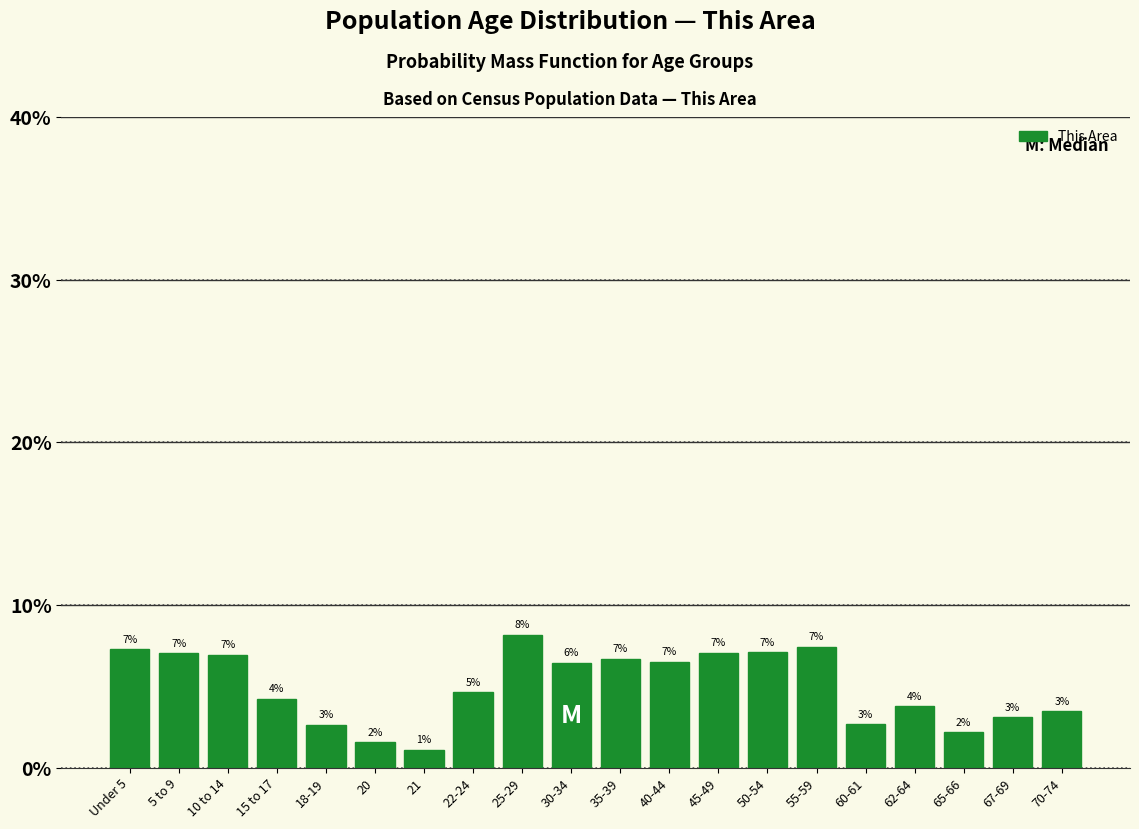

How many bars are there in total?

20